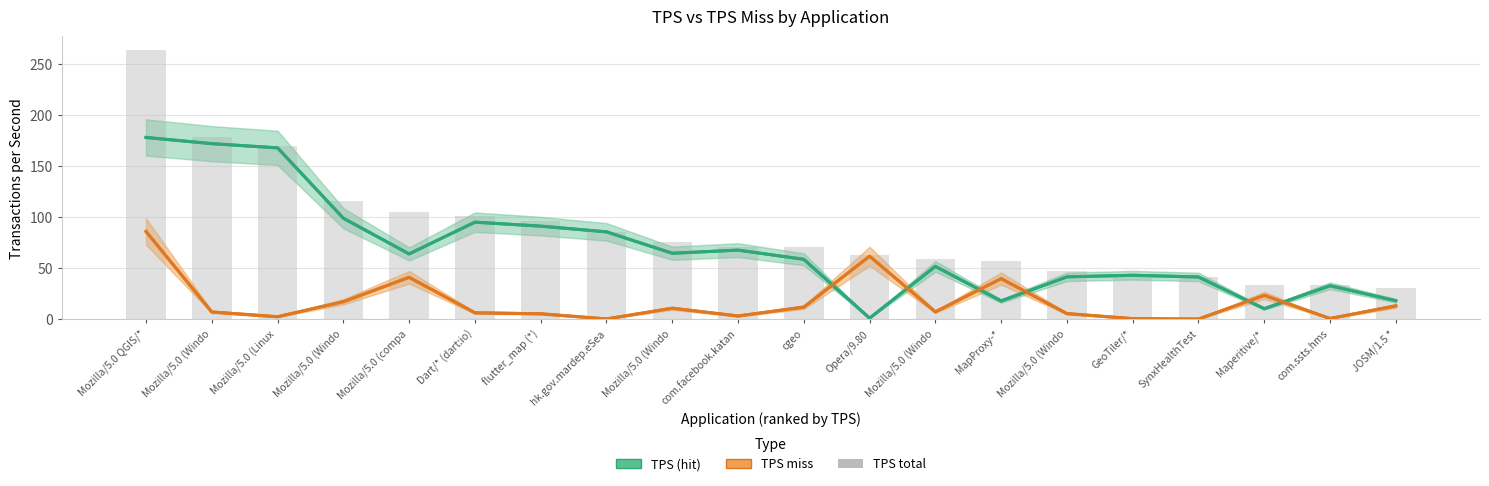

Reading left to right, what are all the values shown in this chart?

TPS (hit): 178.2	172.2	168.0	99.0	64.0	95.1	91.2	85.6	64.6	67.7	58.6	0.9	51.7	17.7	41.4	43.0	41.3	10.2	32.7	18.0
TPS miss: 86.0	7.0	2.3	17.0	41.0	6.2	5.2	0.1	10.6	3.0	11.7	61.7	7.1	39.7	5.4	0.4	0.0	23.3	0.6	12.9